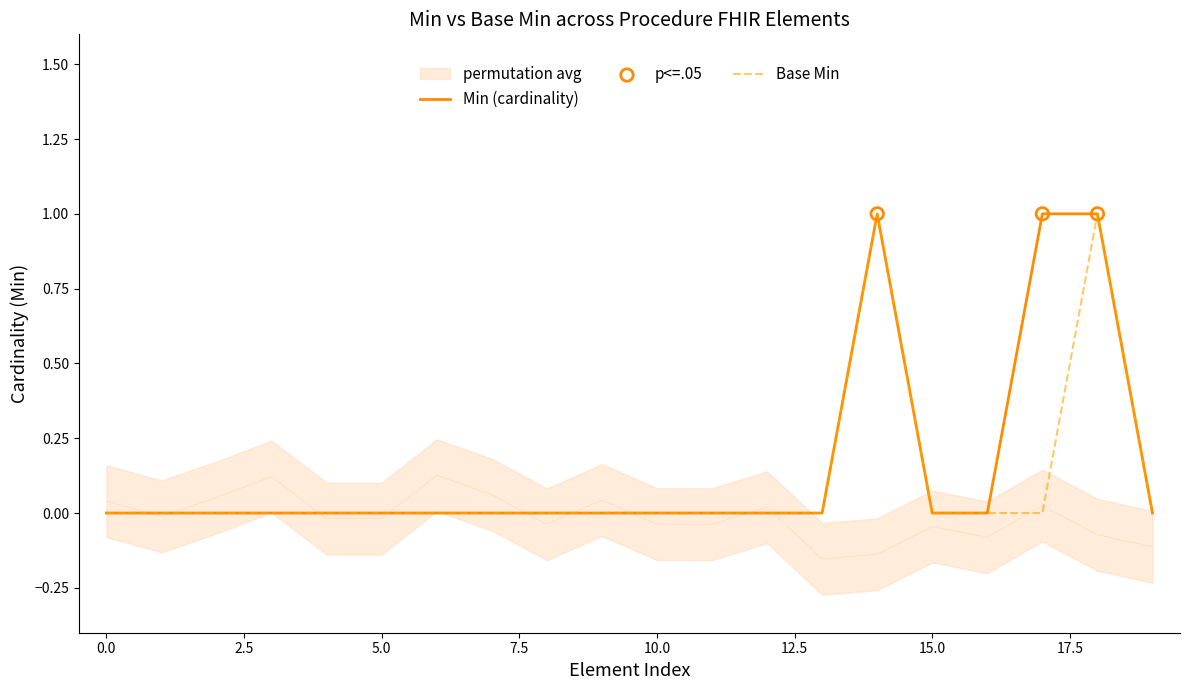

At how many categories does at least one series exceed 0?

3